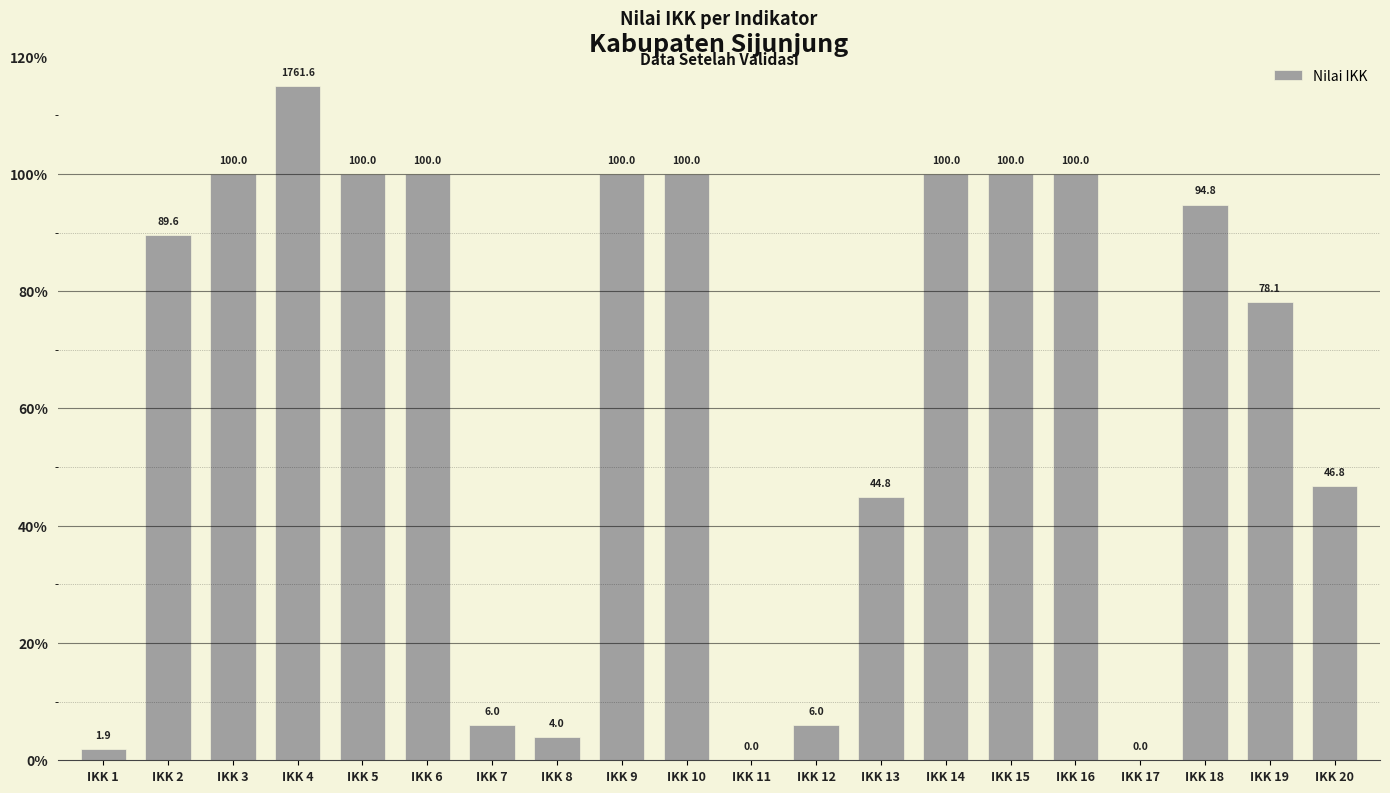

What is the sum of all values?

1287.0